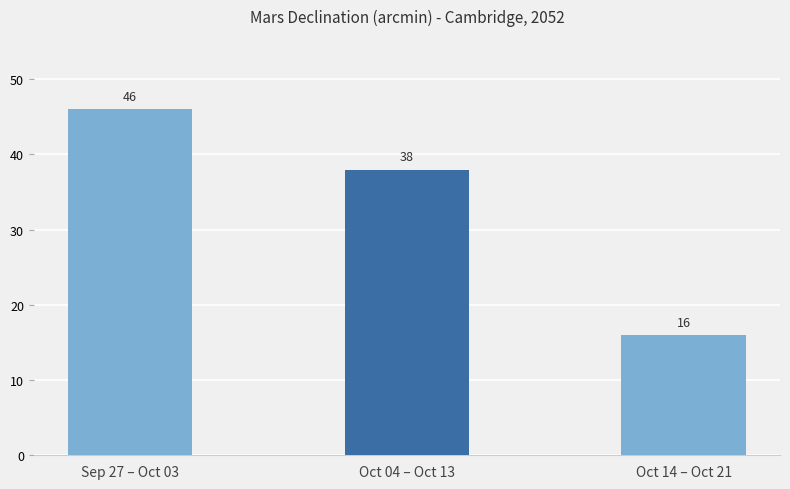

What is the maximum value shown in the chart?

46